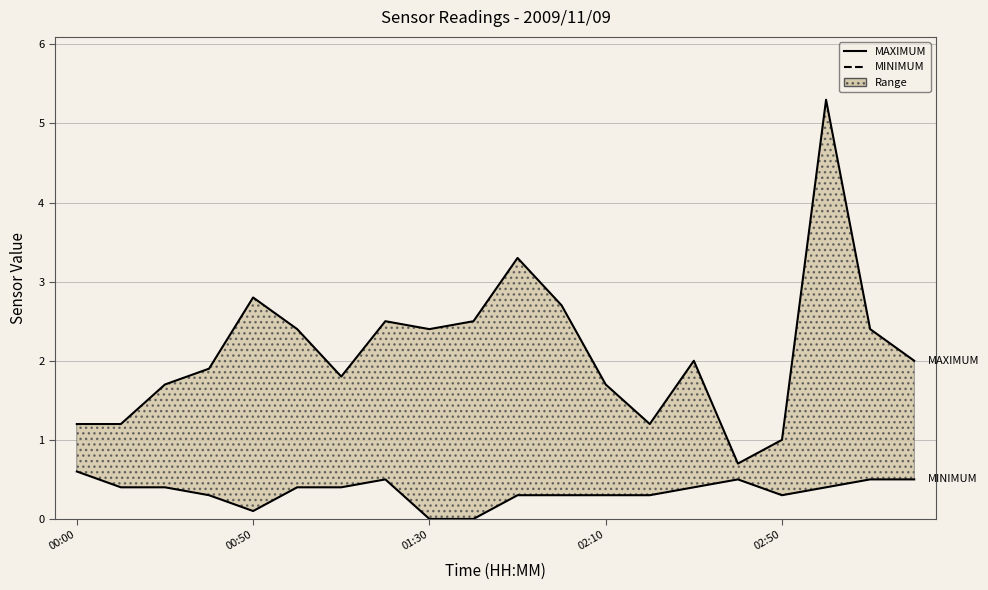

At how many categories does at least one series exceed 2?

9